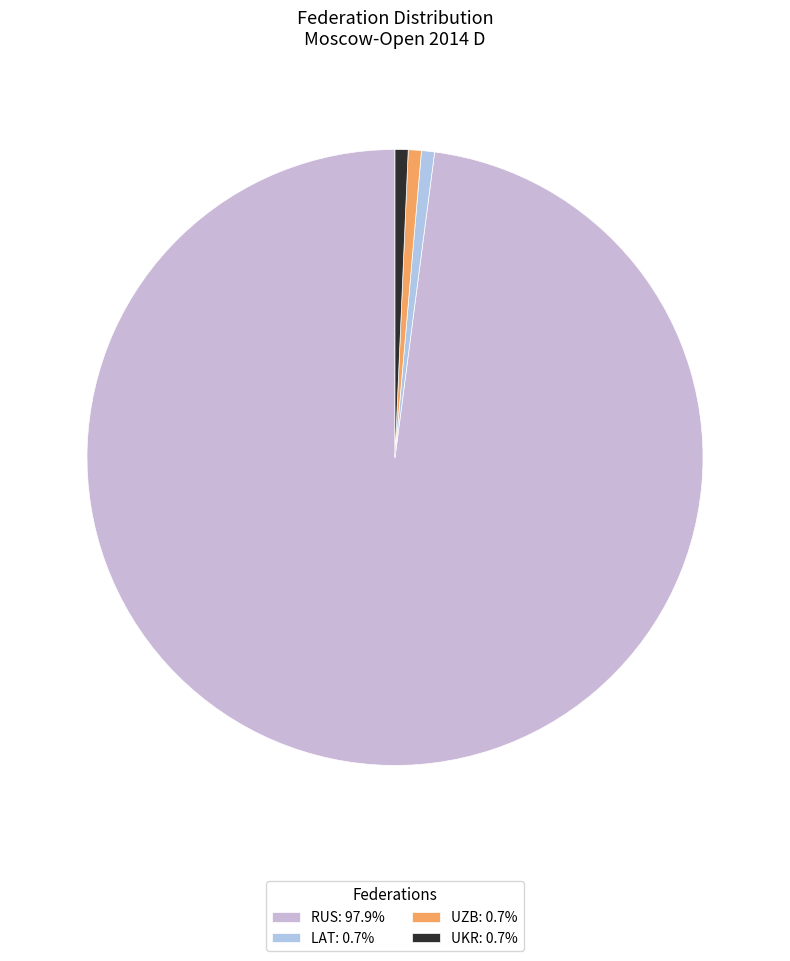

Do UKR and RUS together represent more than half of the pie?

Yes